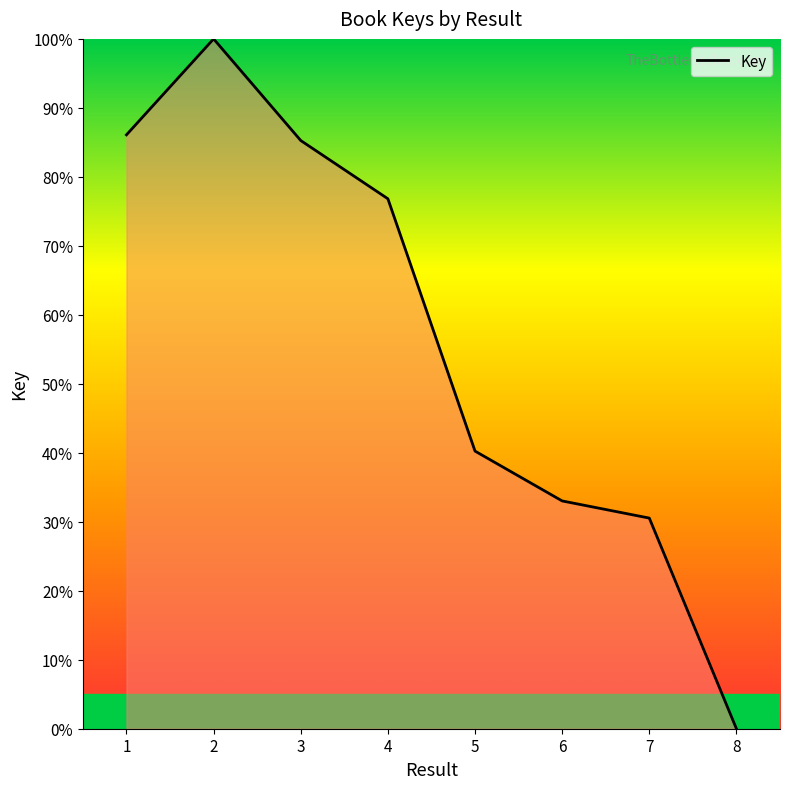

Which label corresponds to the smallest value in the chart?

8